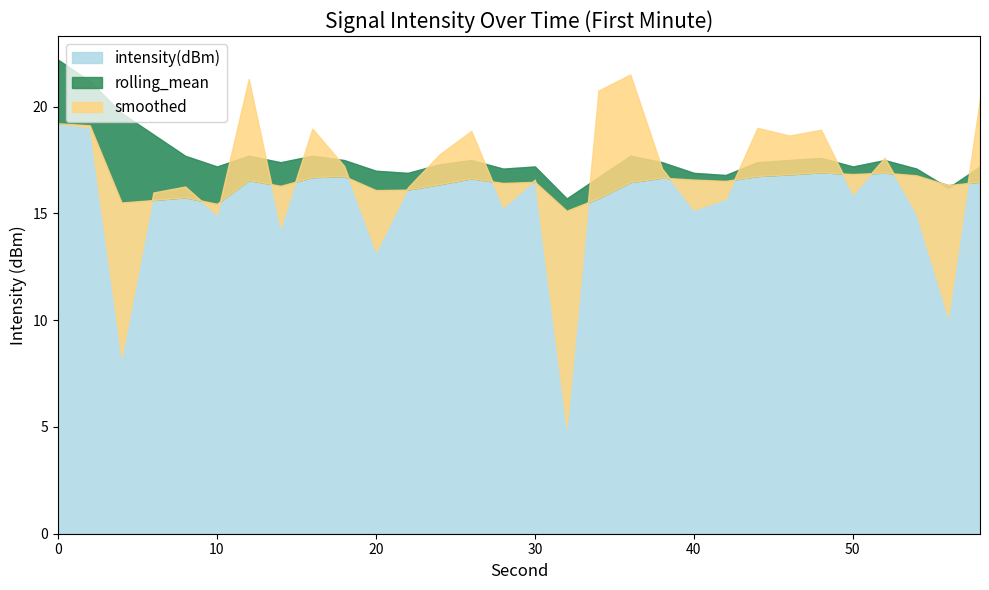

After their last crossing, which series has the higher values: rolling_mean or smoothed?

smoothed